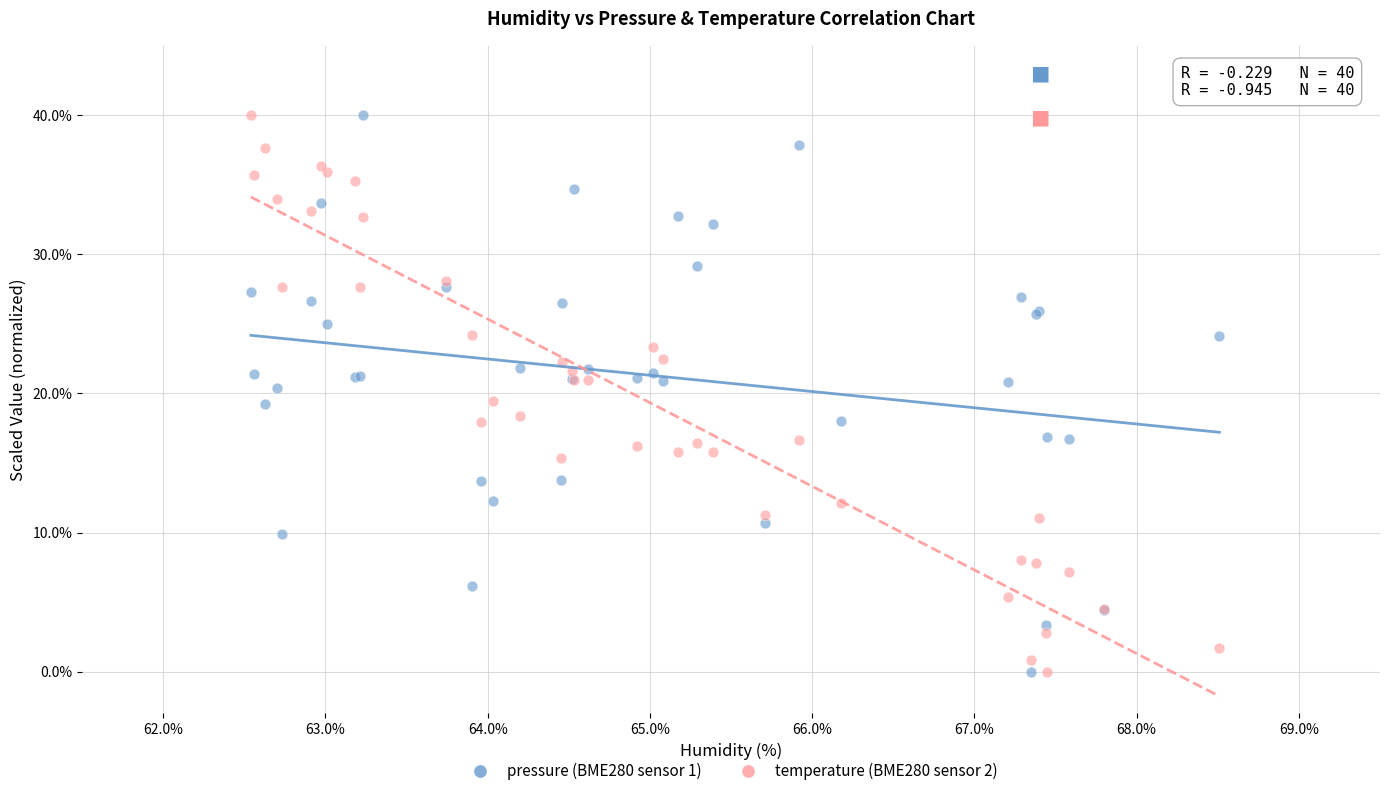

What is the X range (max minus min) for the scatter plot?

6.0